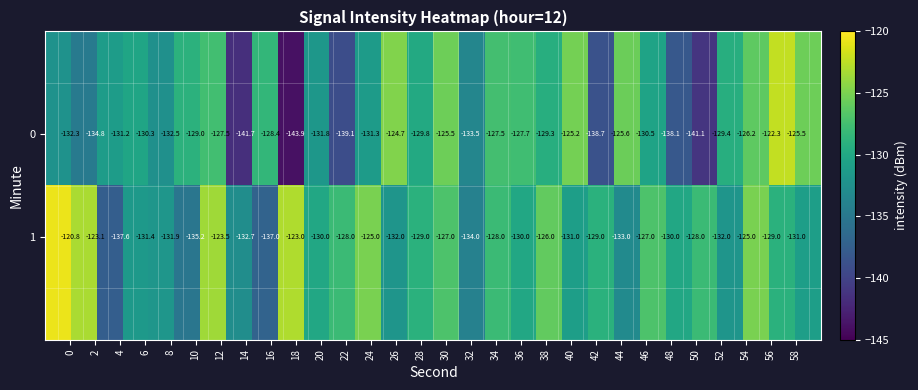

What is the greatest value displayed?

-120.8